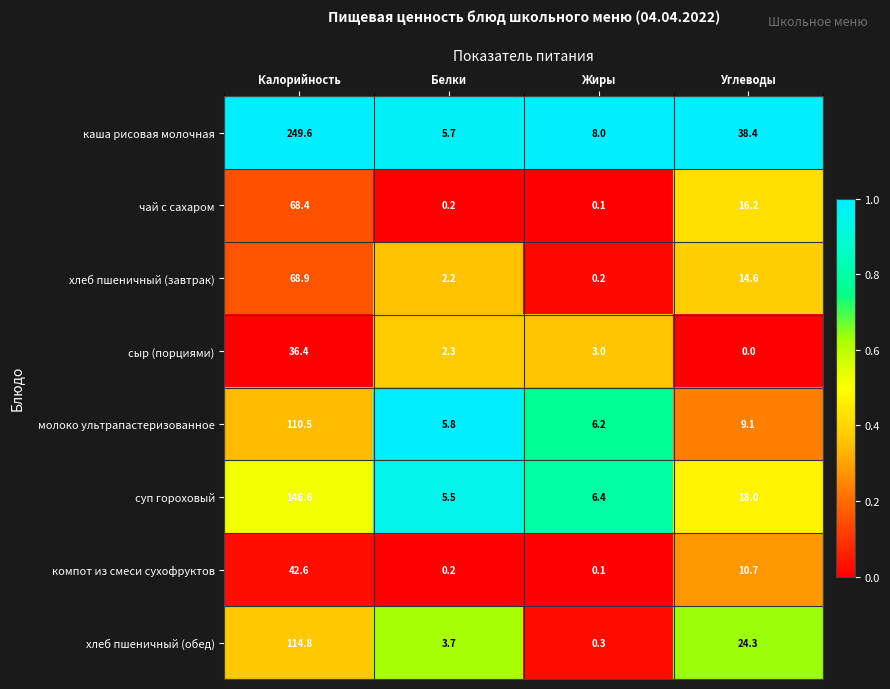

Which series has the widest spread of values?

каша рисовая молочная